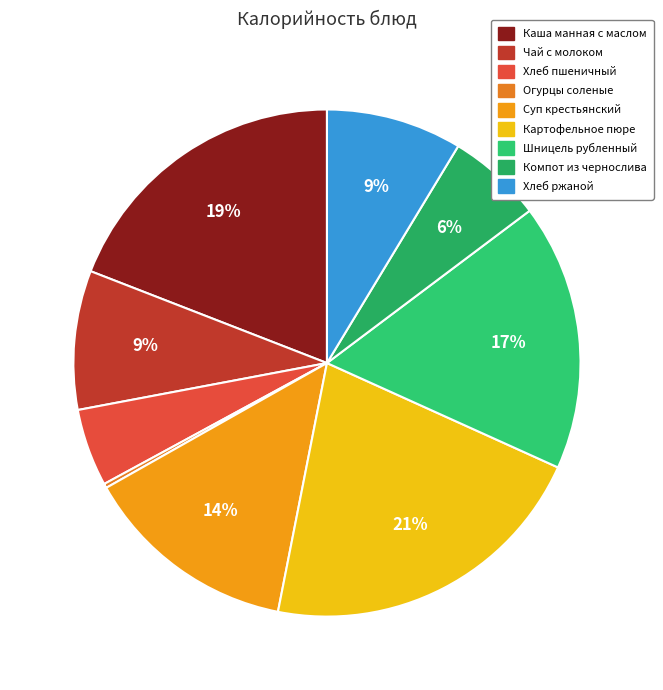

Rank the categories by value from highest to lowest.

Картофельное пюре, Каша манная с маслом, Шницель рубленный, Суп крестьянский, Чай с молоком, Хлеб ржаной, Компот из чернослива, Хлеб пшеничный, Огурцы соленые